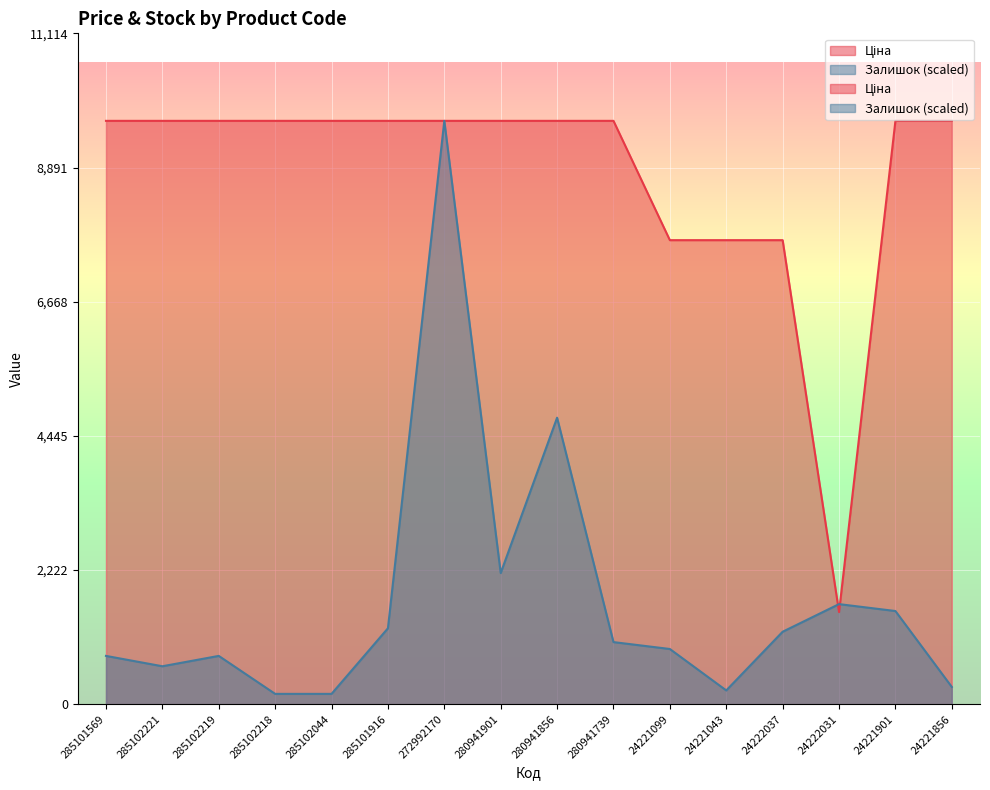

True or false: Ціна and Залишок cross at least once.

True